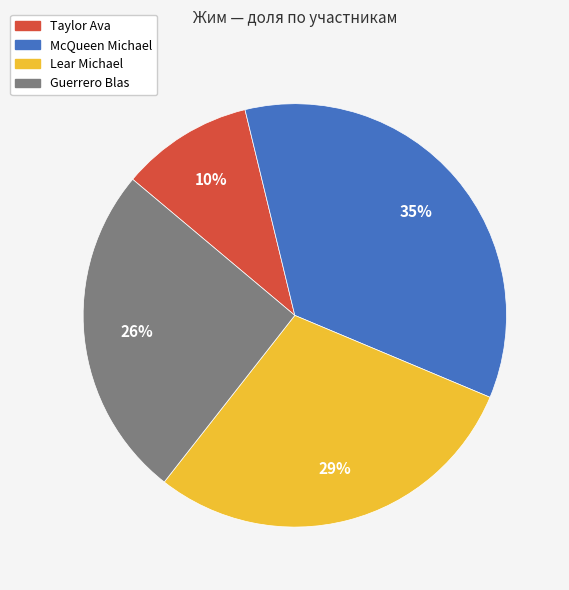

Which slice is the largest?

McQueen Michael